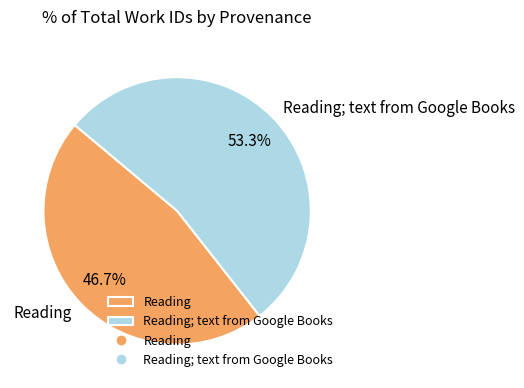

True or false: Reading accounts for 62% of the total.

False